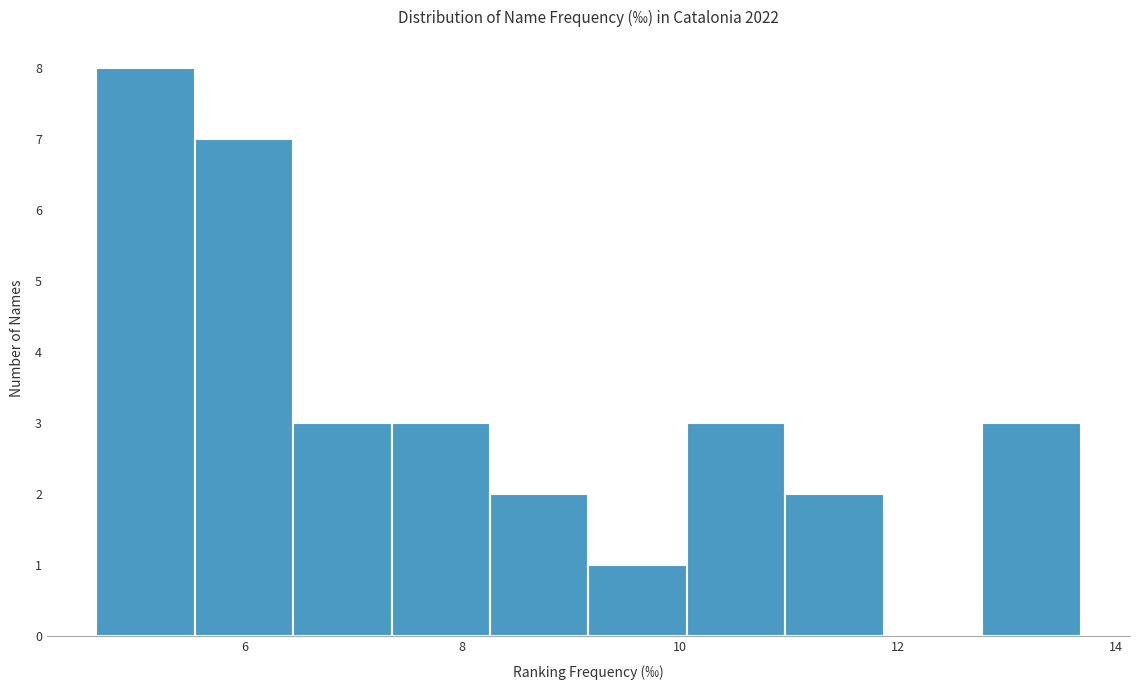

How tall is the bar that spans 4.6 to 5.6 on the x-axis? Neither the bar edges nor the heights are printed on the chart, so give them approximately, as read against the axes.

8